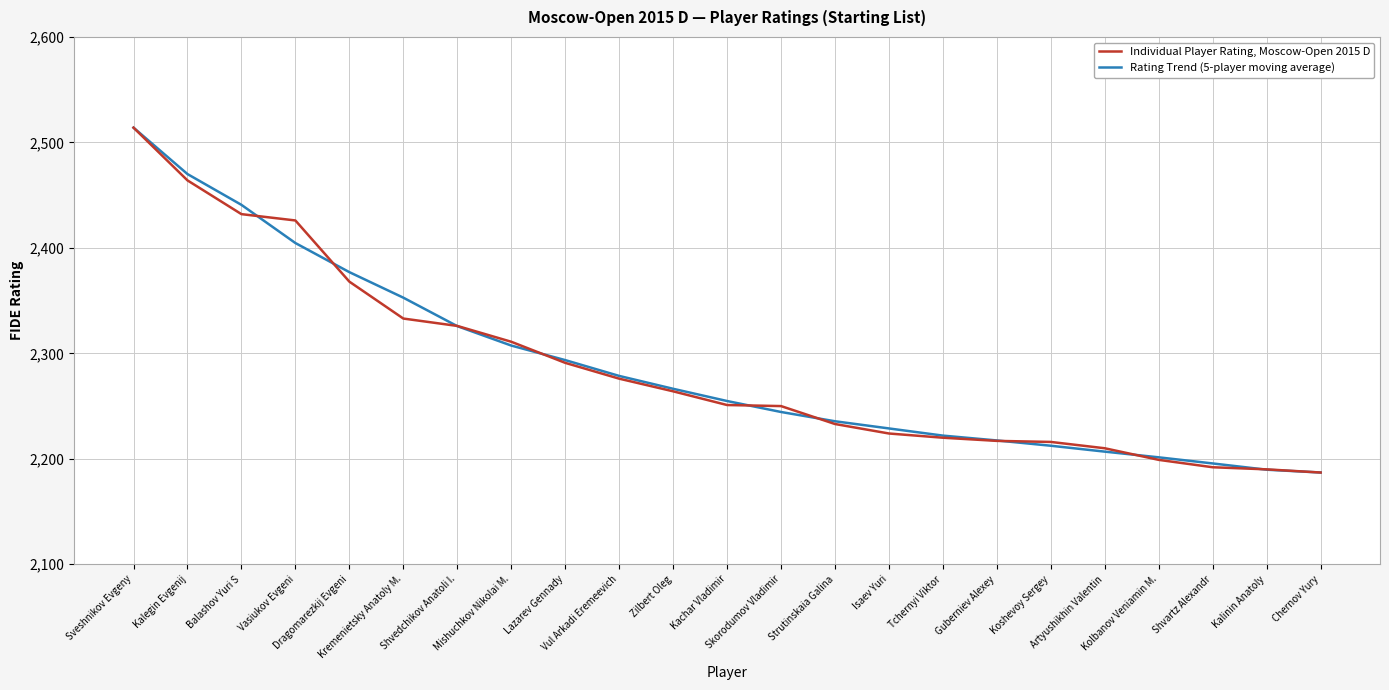

What is the lowest value of the Rating Trend (5-player moving average) series?

2187.0